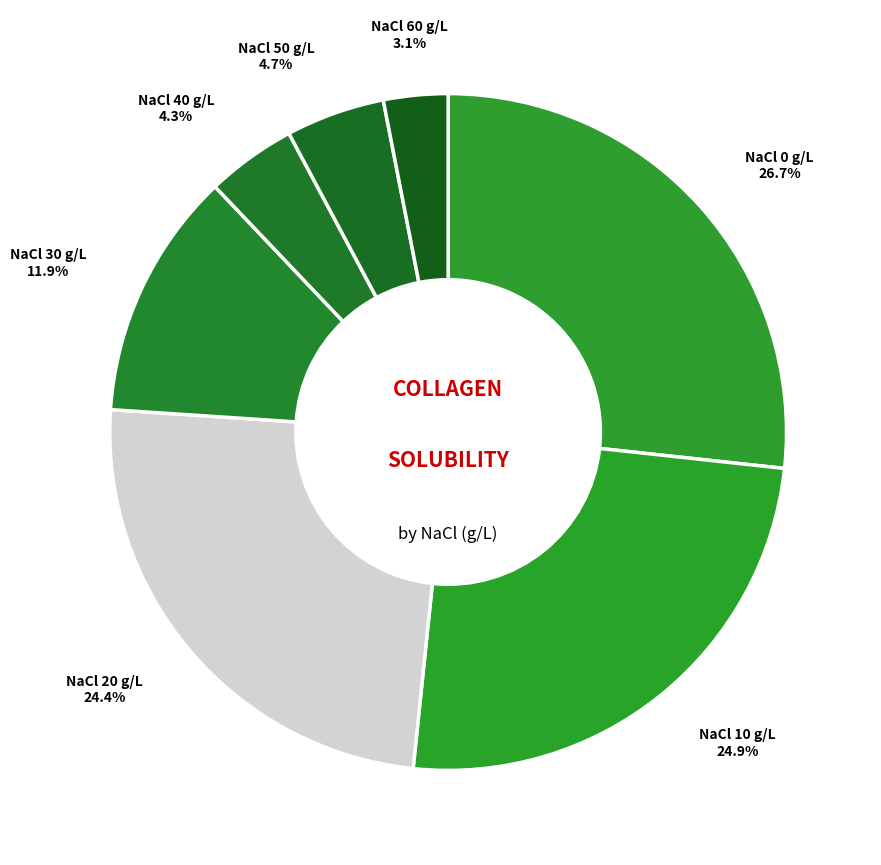

Rank the categories by value from lowest to highest.

NaCl 60 g/L, NaCl 40 g/L, NaCl 50 g/L, NaCl 30 g/L, NaCl 20 g/L, NaCl 10 g/L, NaCl 0 g/L